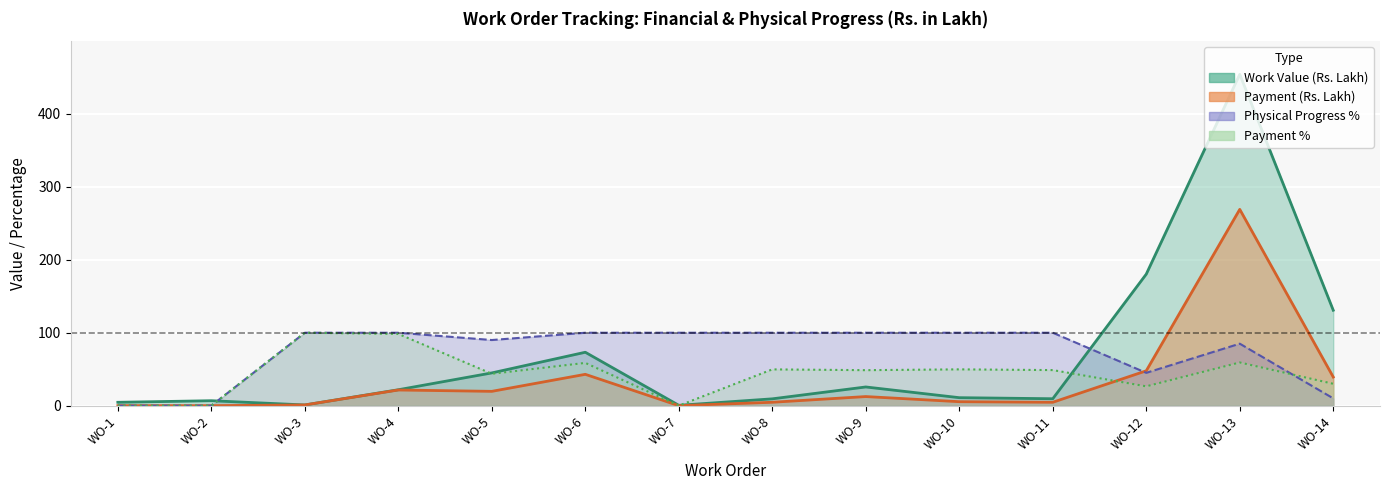

Between which two adjacent categories do Payment % and Physical Progress % first intersect?

WO-13 and WO-14